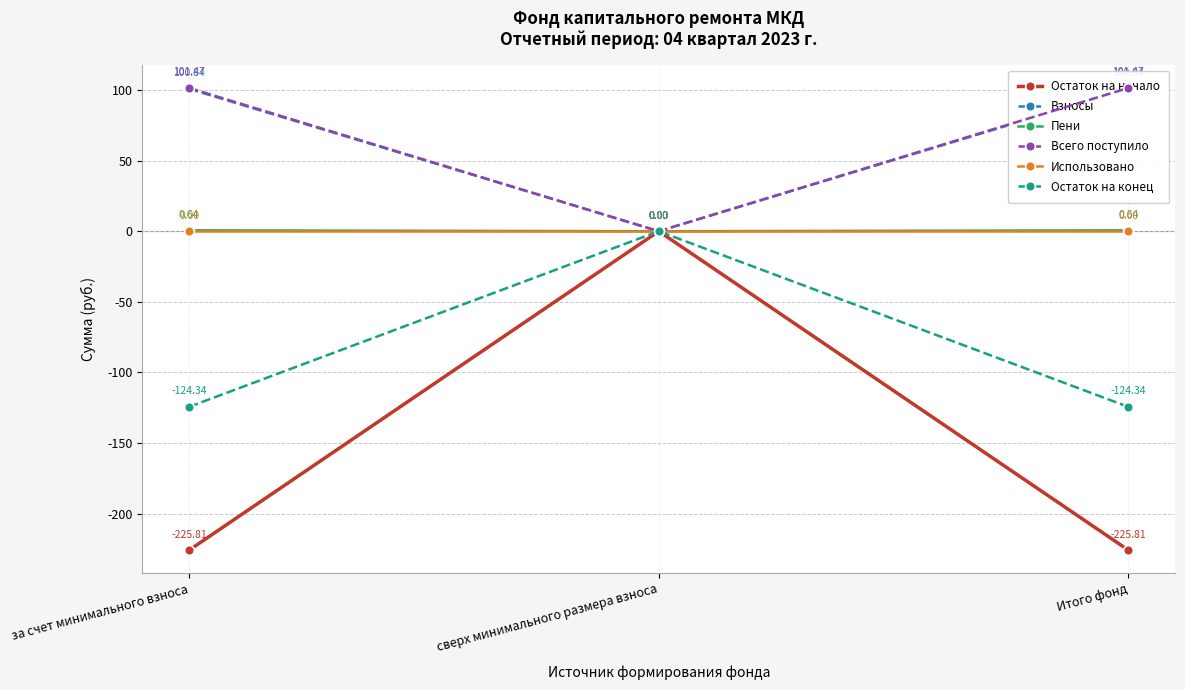

What is the spread (max minus min) of values at за счет минимального взноса?

327.3